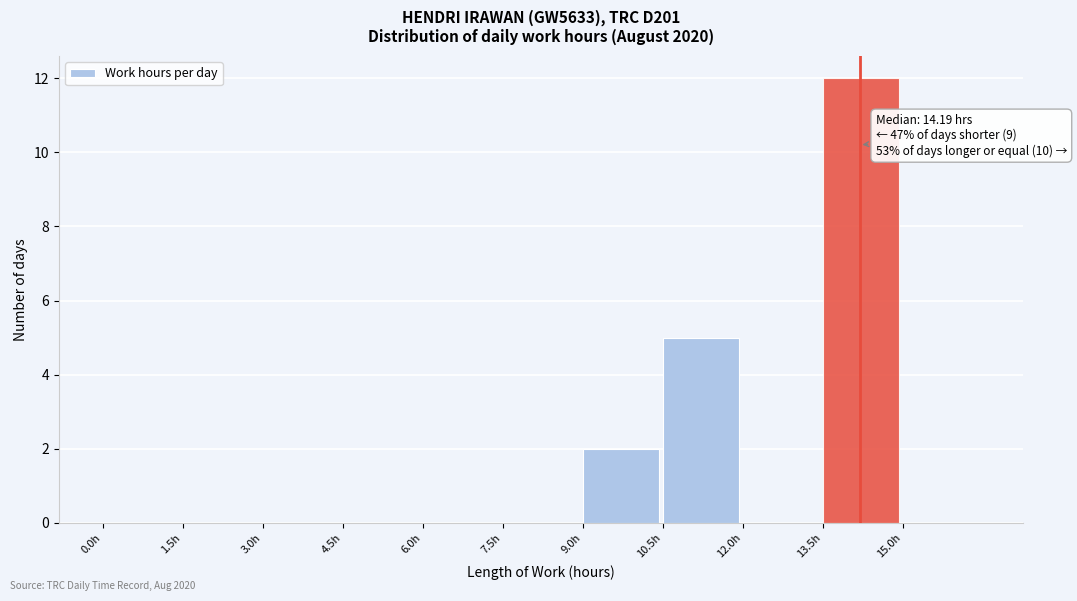

Over which range of the x-axis is the bar tallest?

13.5 to 15.0